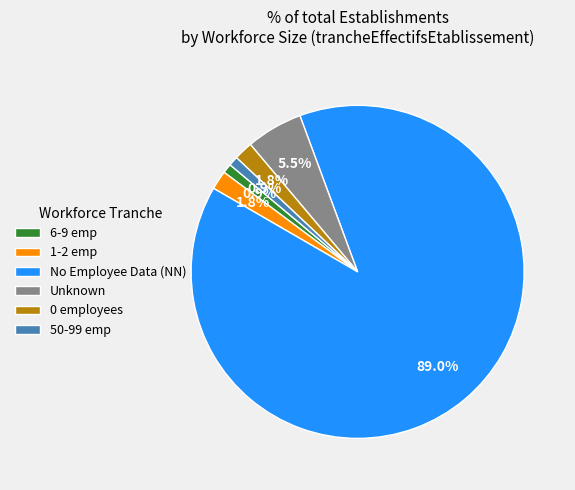

What is the largest slice in the pie chart?

No Employee Data (NN)